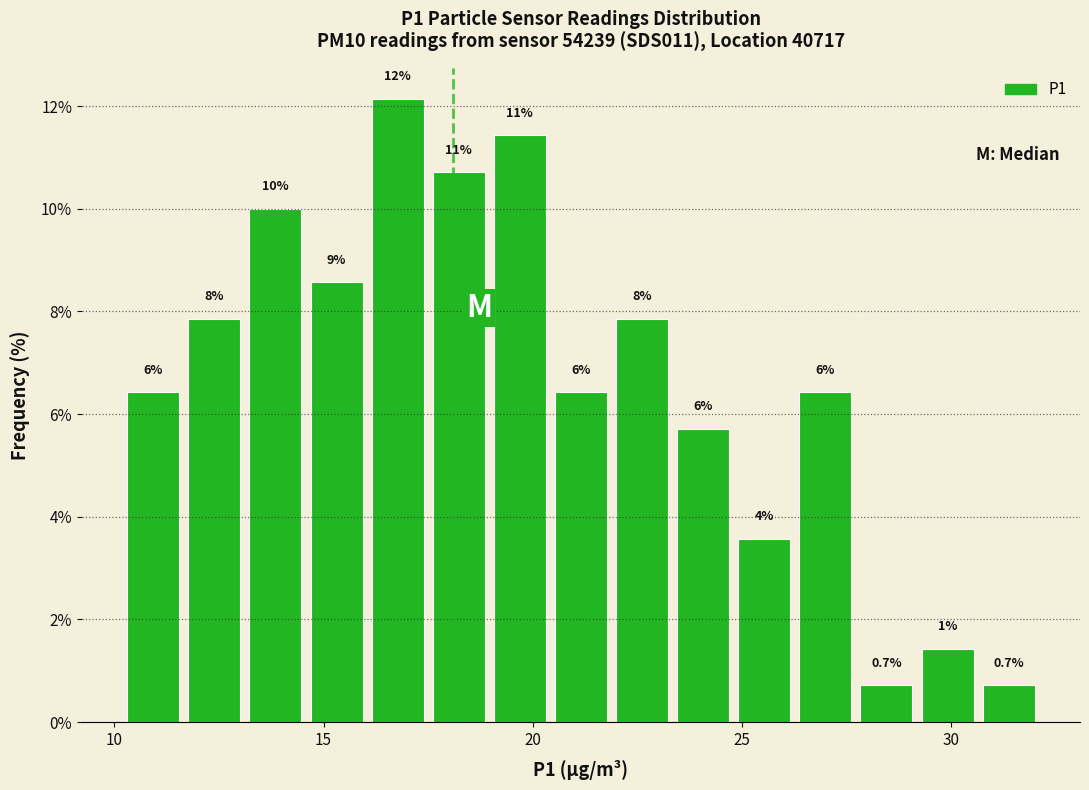

Read against the x-axis, roughly where is the centre of the tallest bar?

17.0